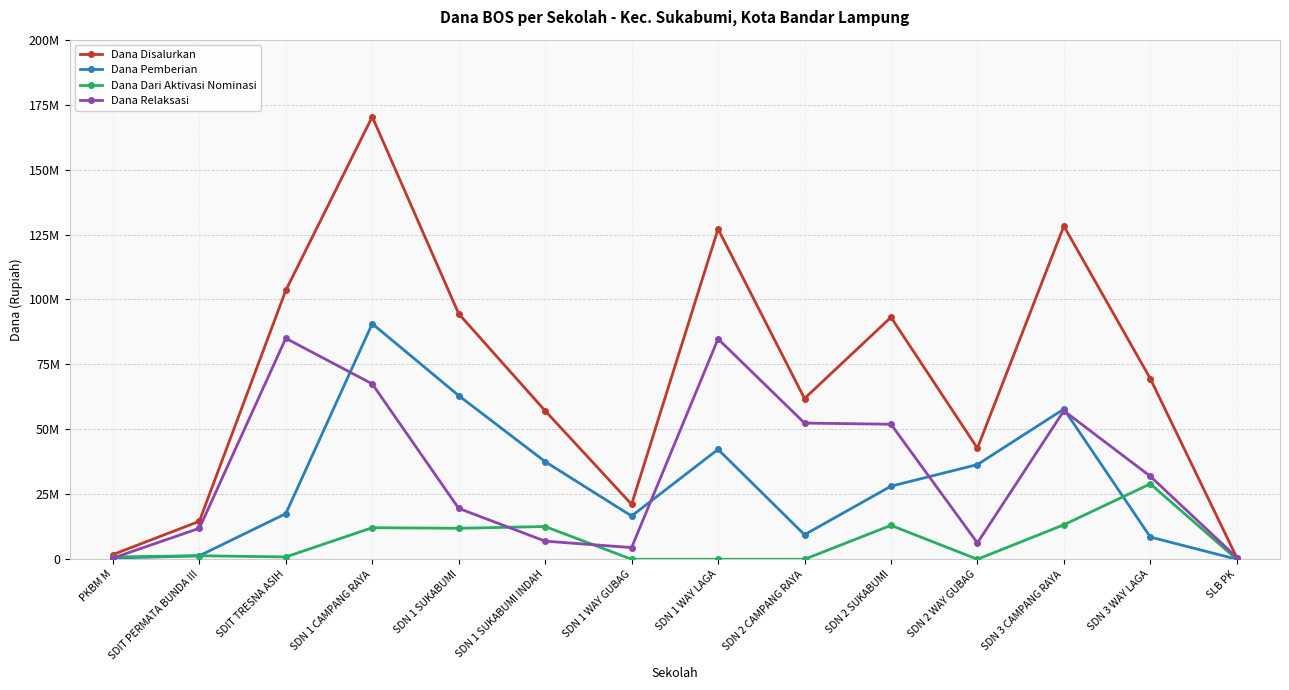

What is the spread (max minus min) of values at SDN 2 SUKABUMI?

80100000